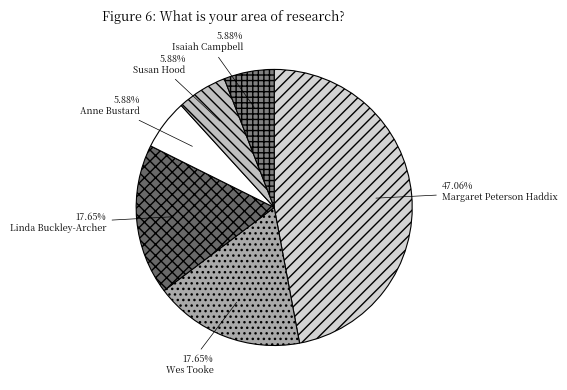

To the nearest percent, what is the difference between the Susan Hood and Margaret Peterson Haddix slice percentages?

41%